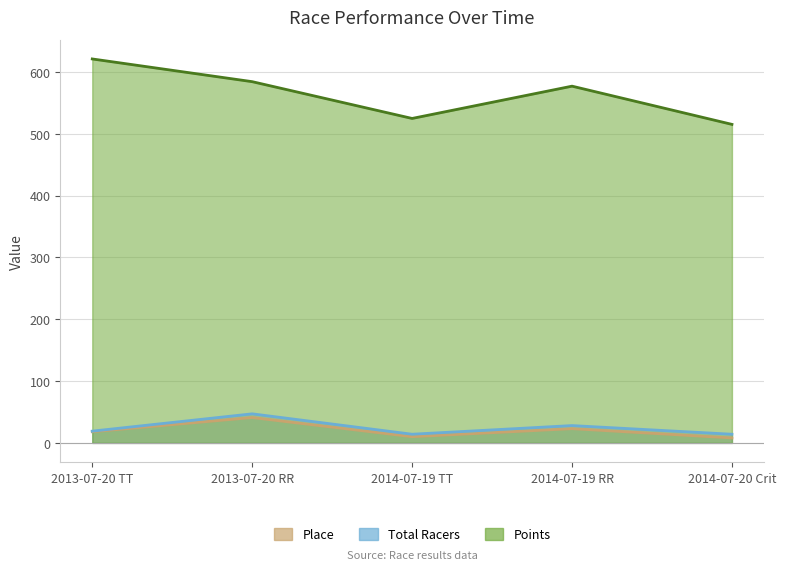

Reading right to left, list all the values displayed in this chart.

Place: 8.0	23.0	10.0	41.0	18.0
Total Racers: 14.0	28.0	14.0	47.0	19.0
Points: 515.1	576.9	524.7	584.2	620.9